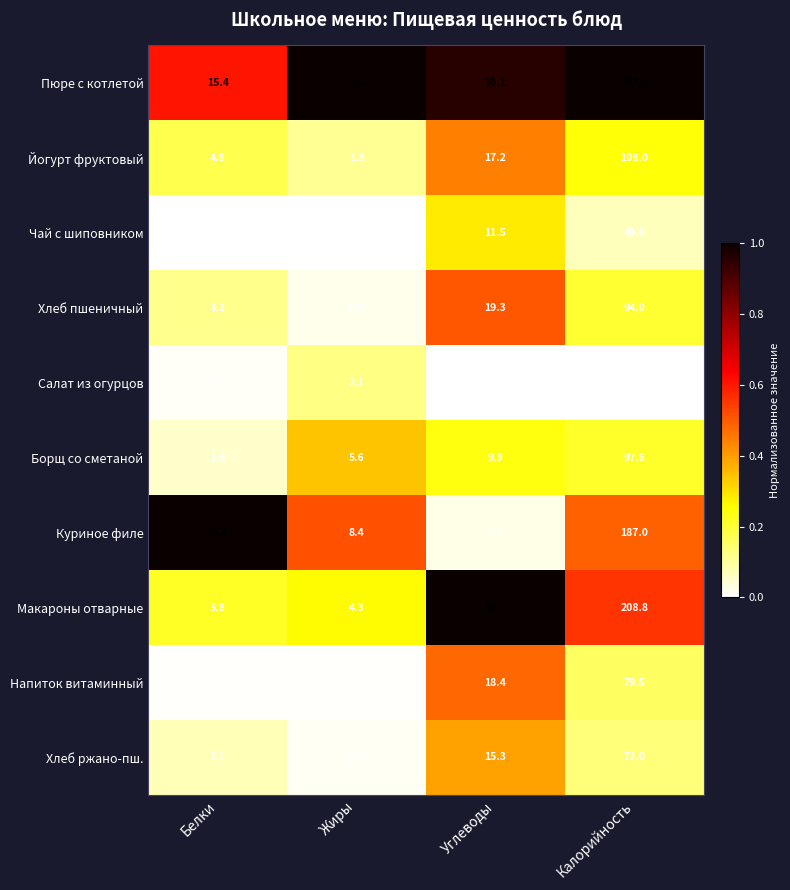

What is the difference between the Пюре с котлетой values at Белки and Жиры?

1.0